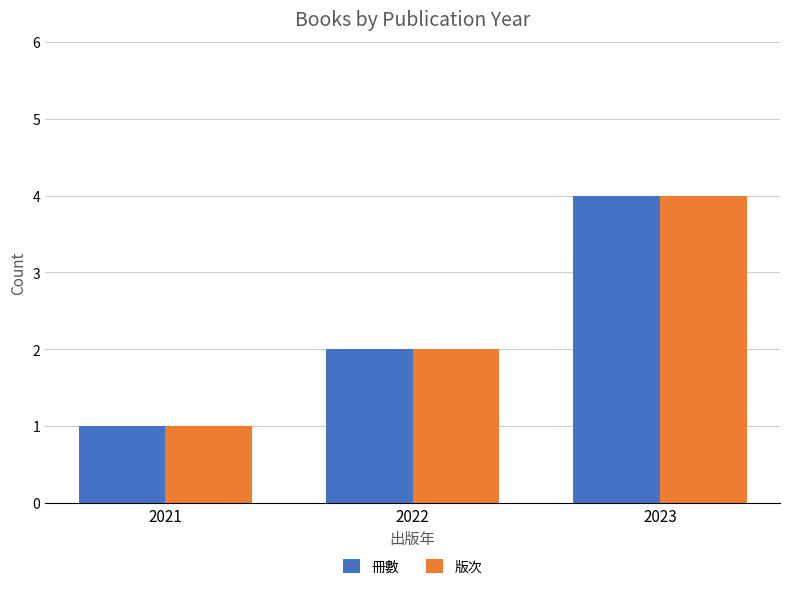

At which category does the chart reach its peak across all series?

2023